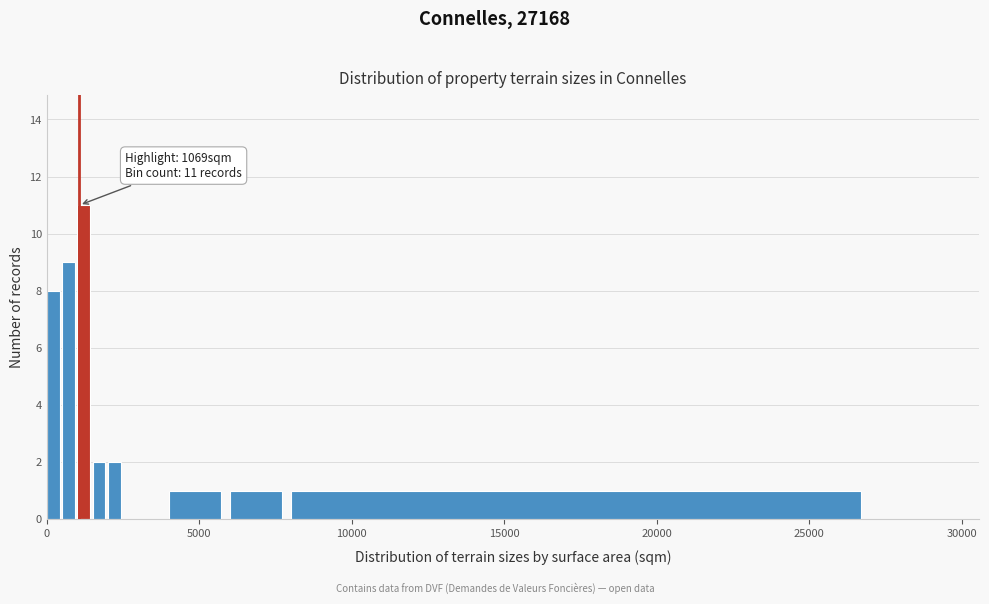

Read against the x-axis, roughly where is the centre of the tallest bar?

1000